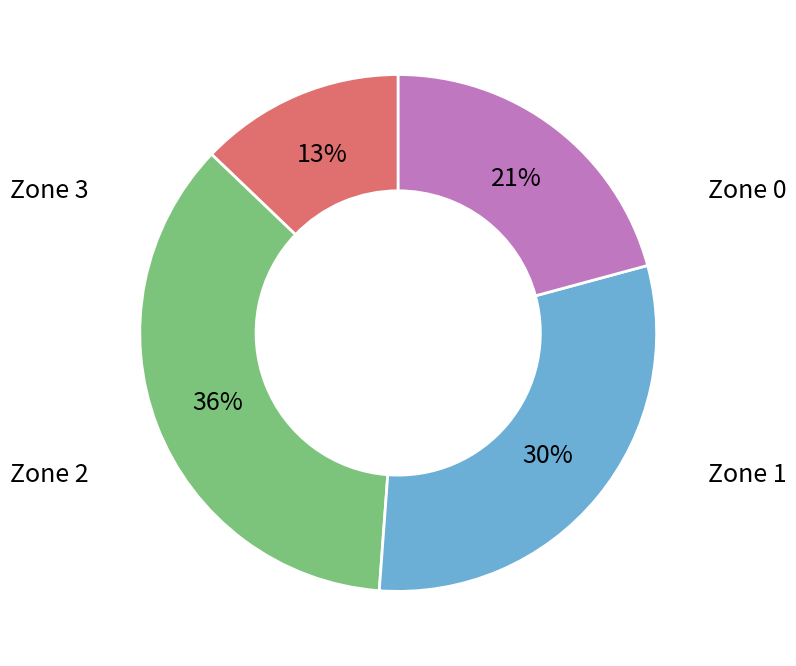

To the nearest percent, what is the difference between the largest and smallest slice percentages?

23%